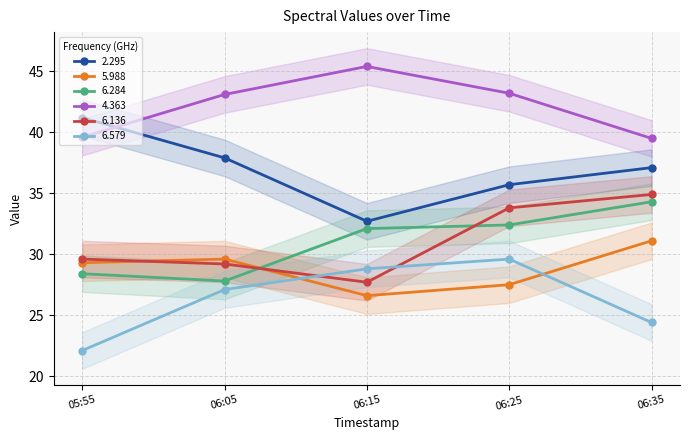

What is the value of the 5.988 point at the 2nd from the left?

29.6